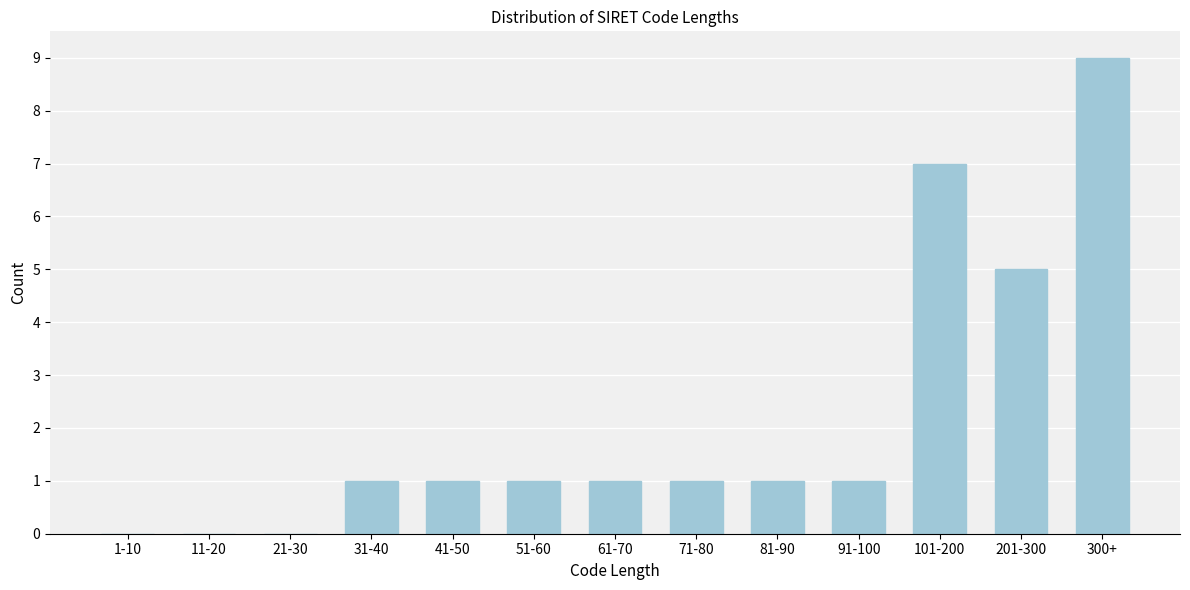

Reading right to left, transcribe all the data shown in this chart.

300+=9	201-300=5	101-200=7	91-100=1	81-90=1	71-80=1	61-70=1	51-60=1	41-50=1	31-40=1	21-30=0	11-20=0	1-10=0